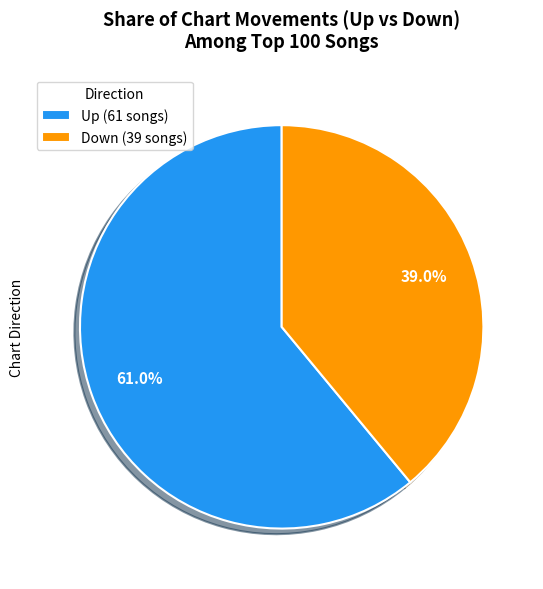

What percentage do Down (39 songs) and Up (61 songs) together represent?

100.0%